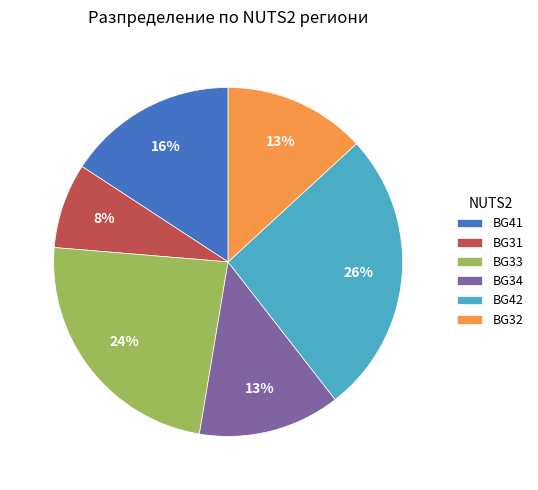

What is the ratio of the value at BG42 to the value at BG33?

1.1